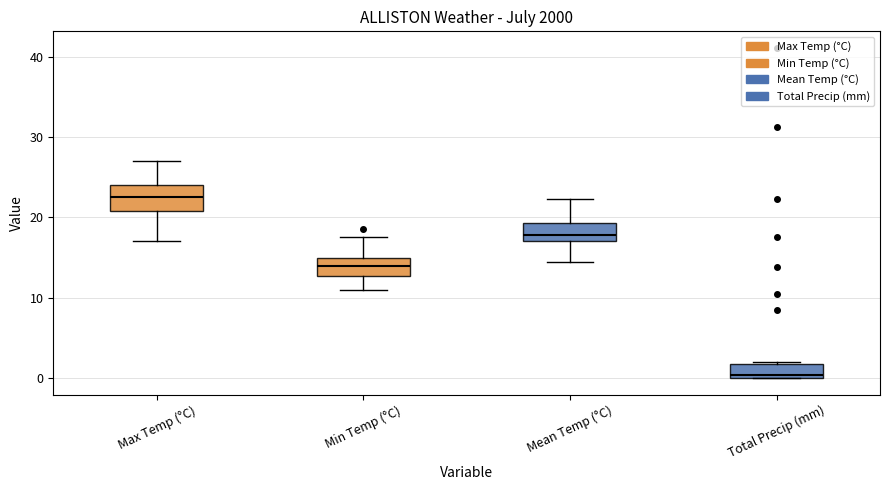

Reading left to right, transcribe this box plot: for each box, give where its median line is, the range the box spans, and where its two whiskers end, as read against the y-axis. The values are not printed on the chart, so give them approximately, as read against the axis.

Max Temp (°C): median 23, box 21 to 24, whiskers 17 to 27
Min Temp (°C): median 14, box 13 to 15, whiskers 11 to 18
Mean Temp (°C): median 18, box 17 to 19, whiskers 15 to 22
Total Precip (mm): median 0 (just above the box's lower edge), box 0 to 2, whiskers 0 to 2